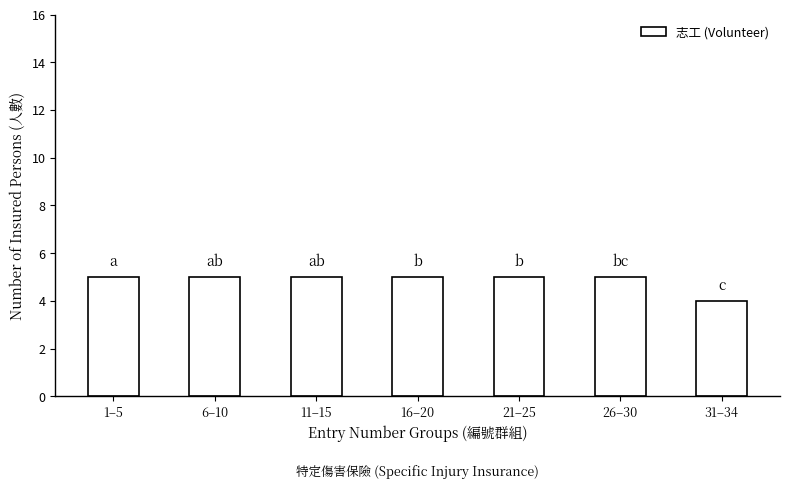

How many bars are there in total?

7